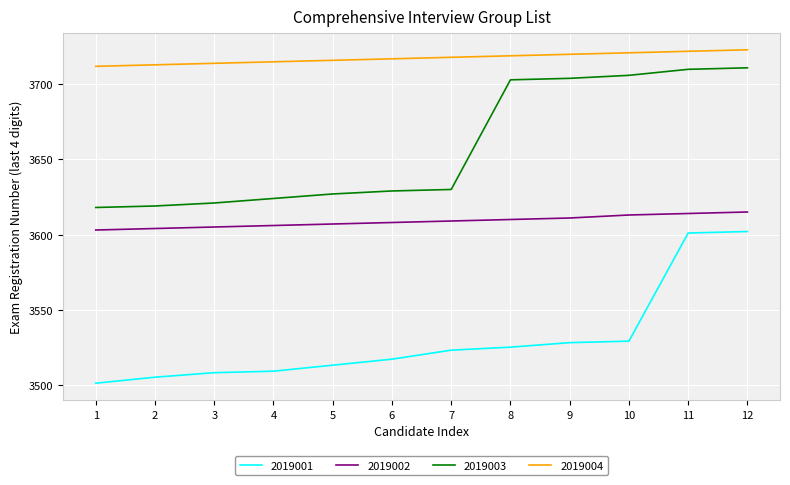

True or false: 2019001 has a value of 6351 at 6.

False